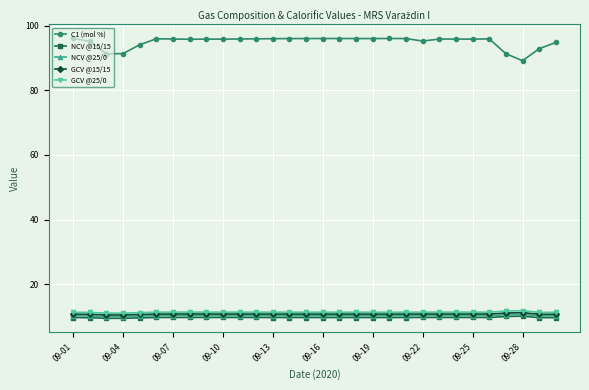

True or false: GCV @15/15 and GCV @25/0 cross at least once.

False